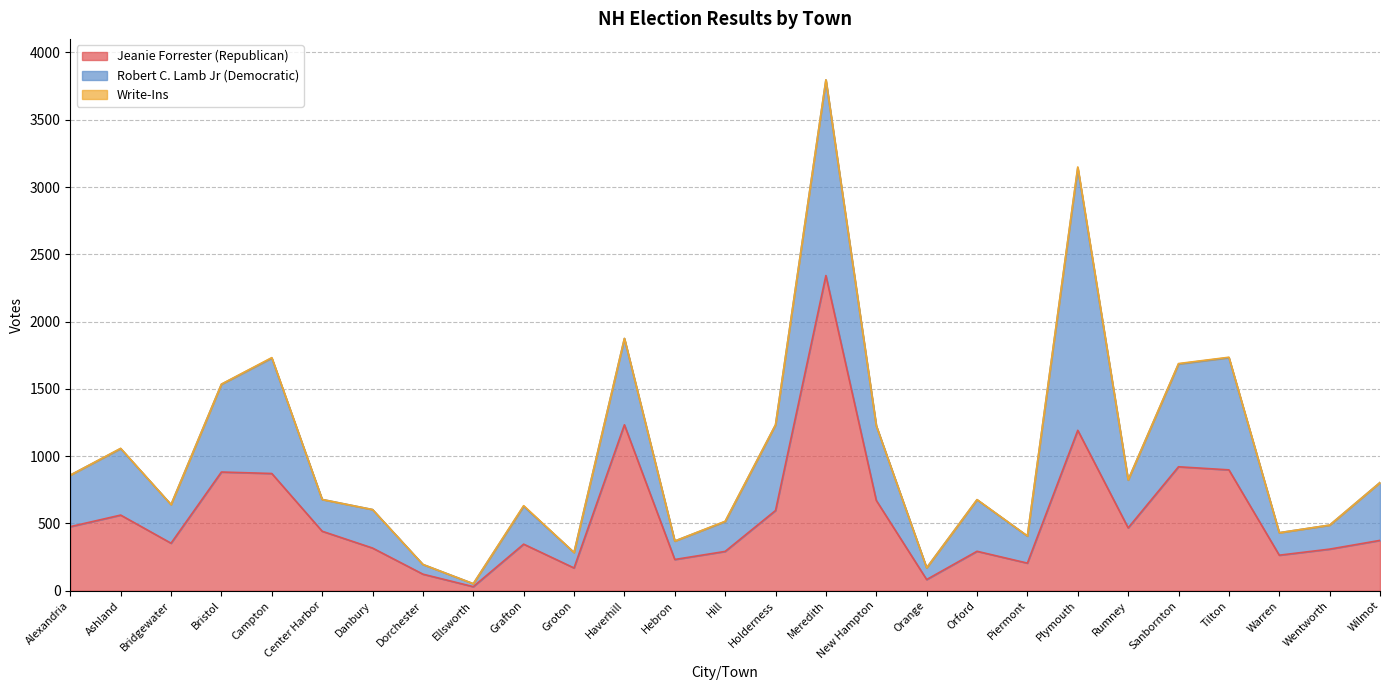

What is the difference between the maximum and minimum values in the Robert C. Lamb Jr (Democratic) series?

1927